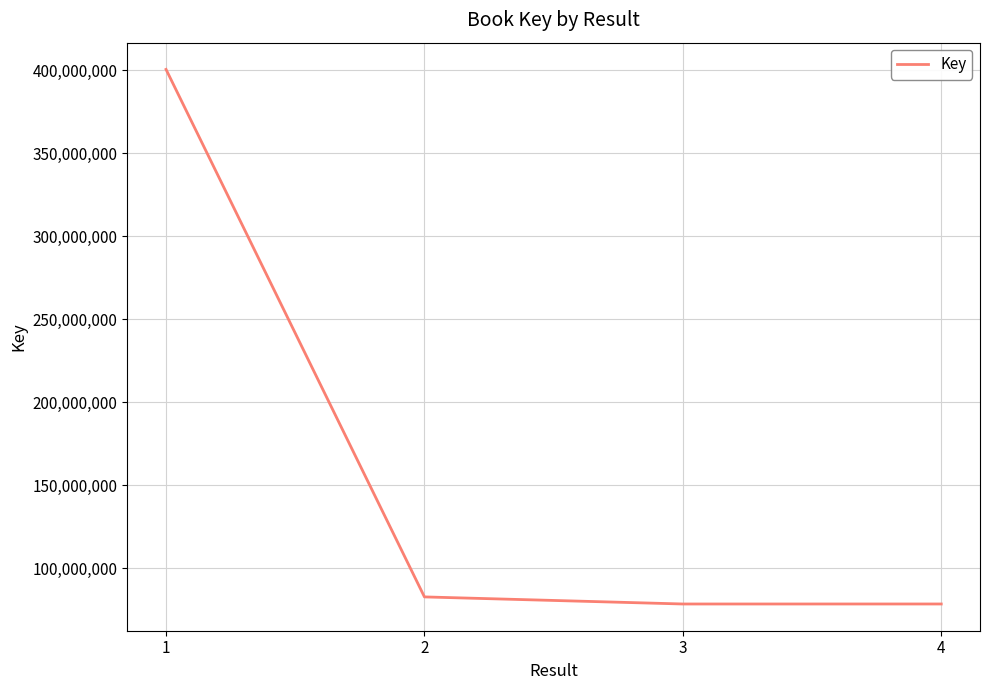

Approximately how many times larger is the value at 3 compared to 4?

1.0